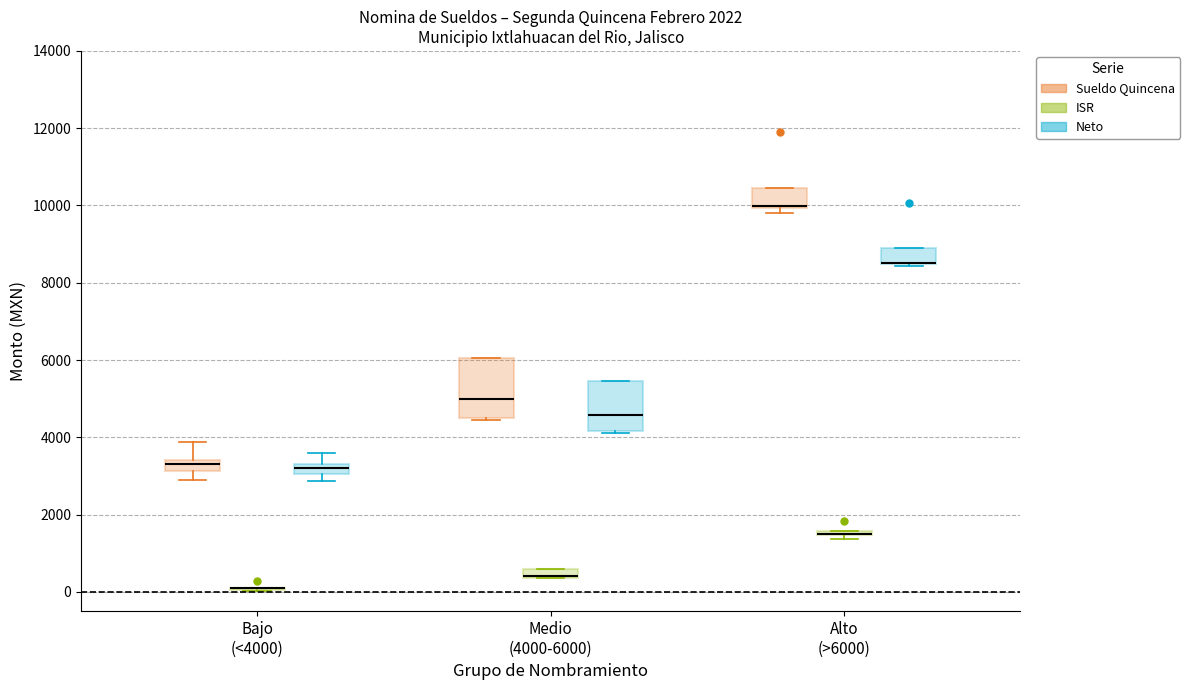

Which box is the tallest, from its lower edge to its upper edge?

Medio (4000-6000) (Sueldo Quincena)